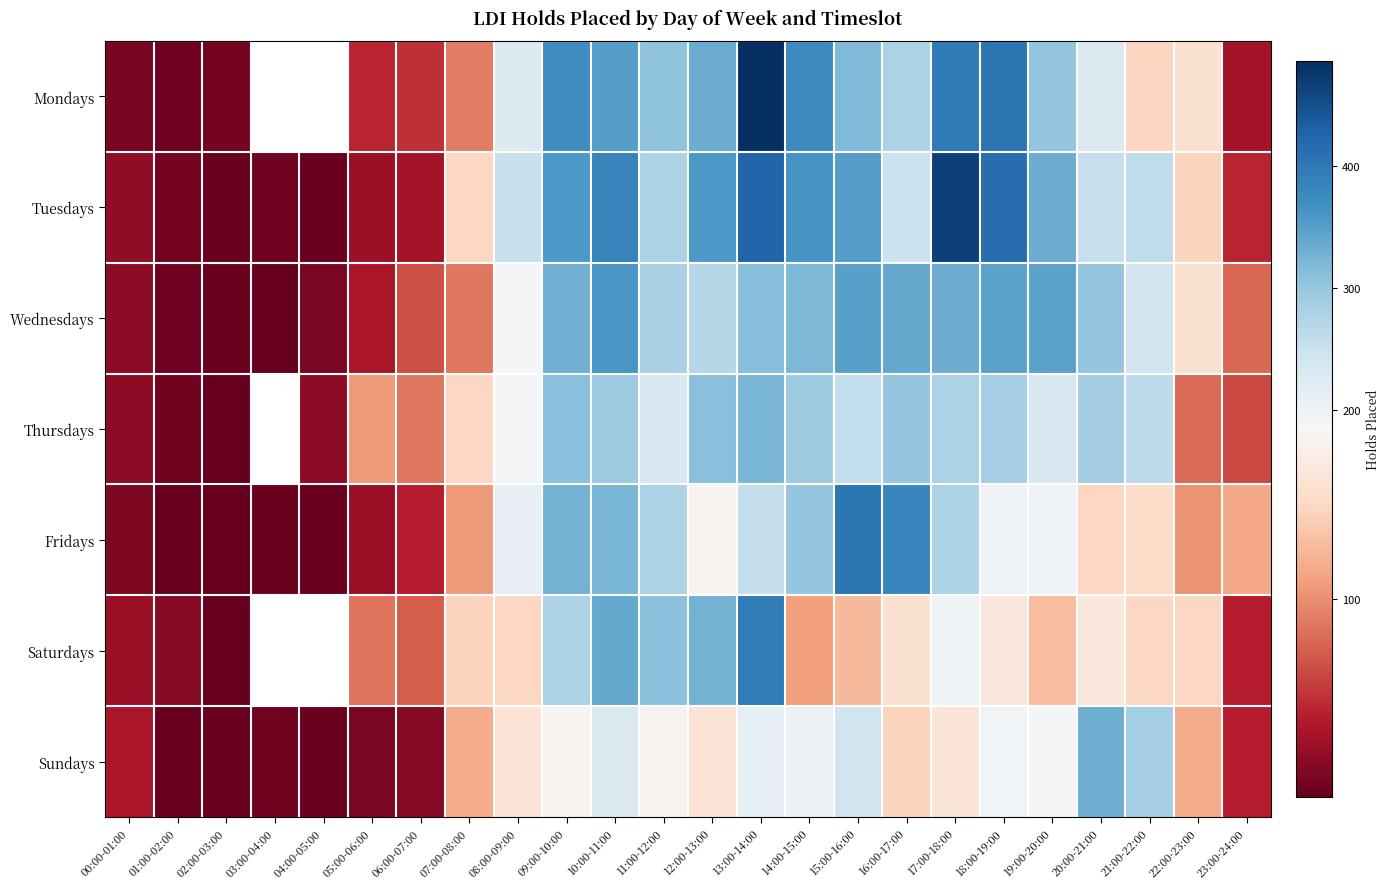

Which category has the highest value in the Tuesdays series?

17:00-18:00